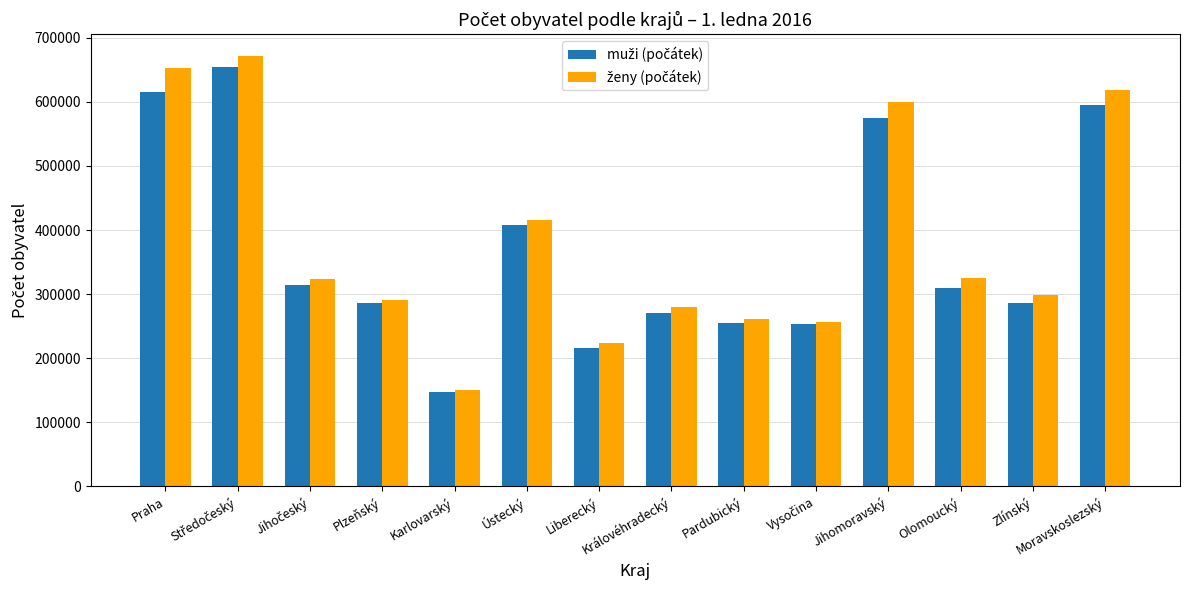

How many categories are shown in the chart?

14